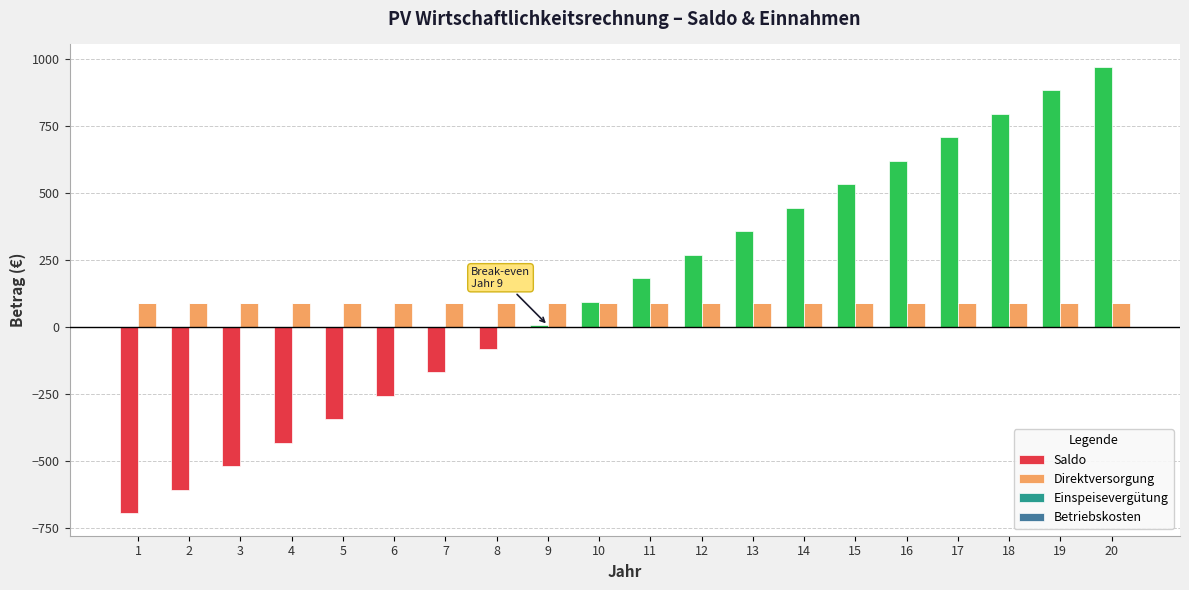

The value of Direktversorgung at 7 is 155.2. True or false?

False